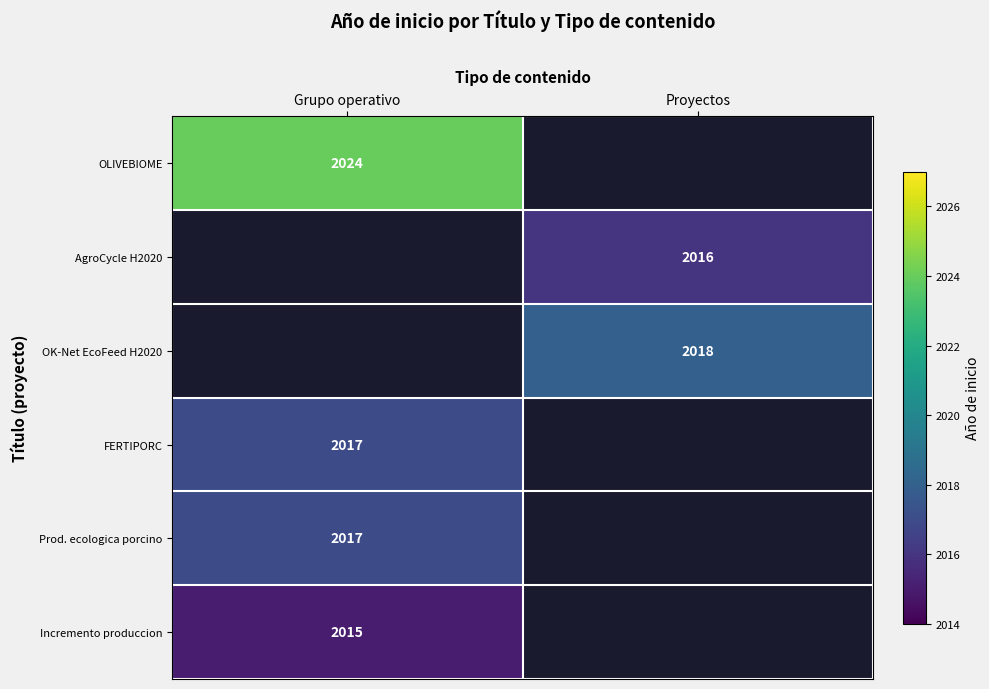

What is the maximum value shown in the chart?

2024.0